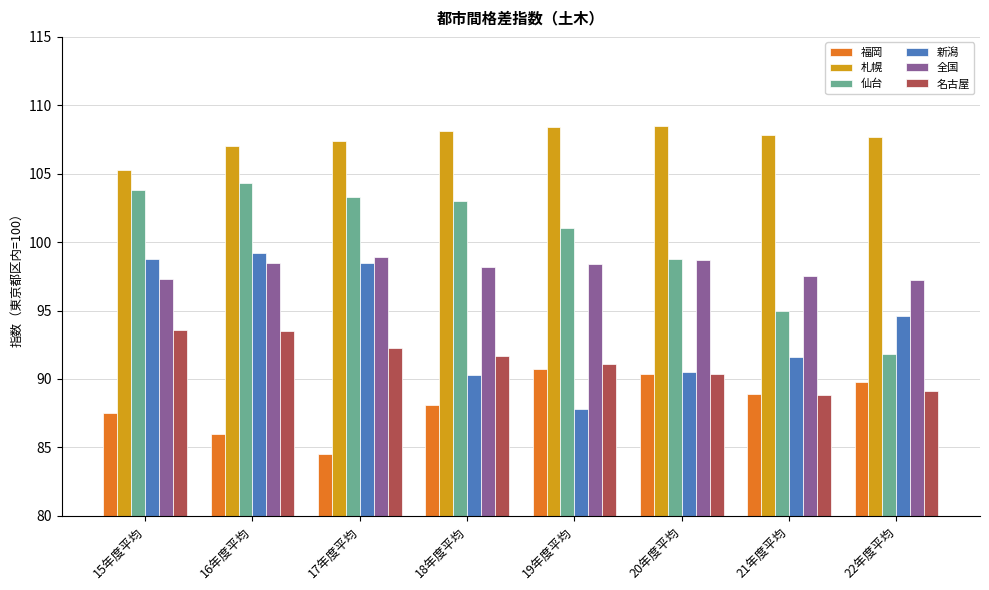

How many 全国 values are between 97 and 98?

3